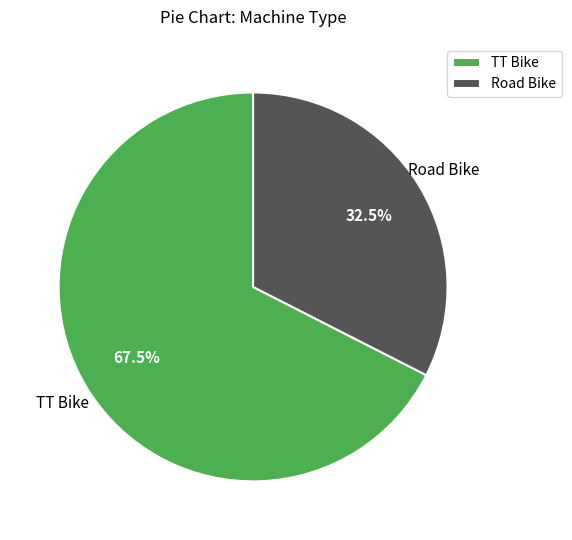

Approximately how many times larger is the value at Road Bike compared to TT Bike?

0.5